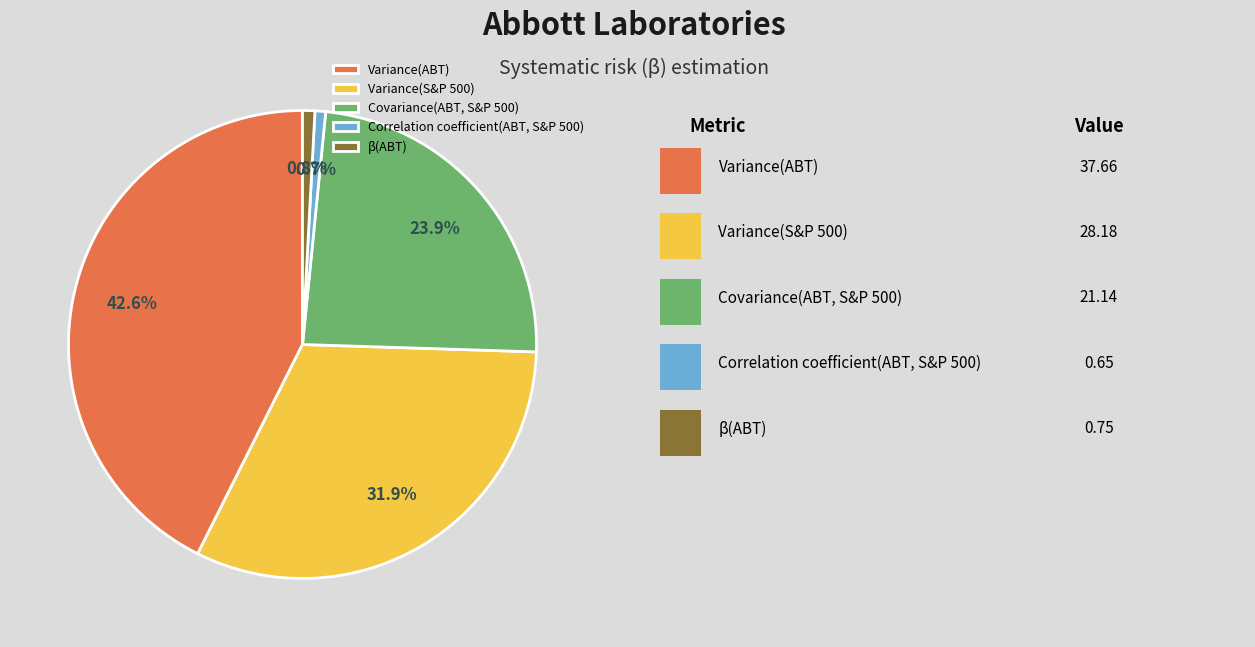

What is the largest slice in the pie chart?

Variance(ABT)